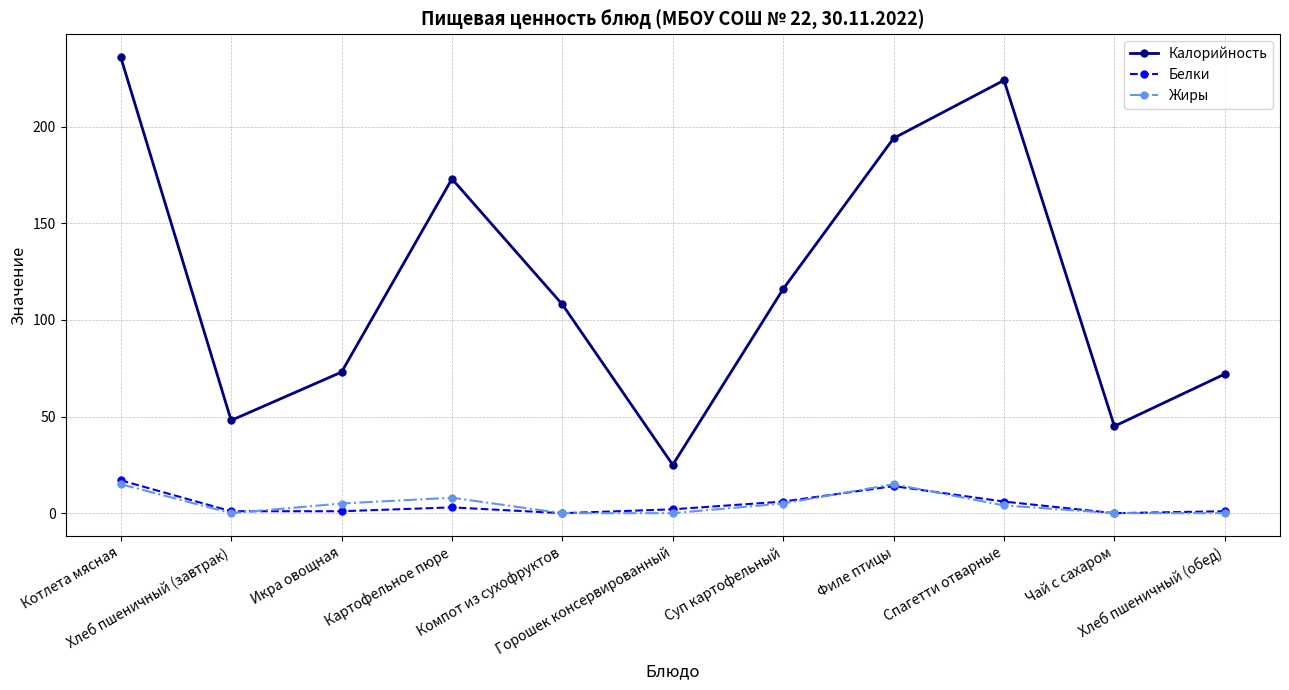

Count the number of categories in the chart.

11